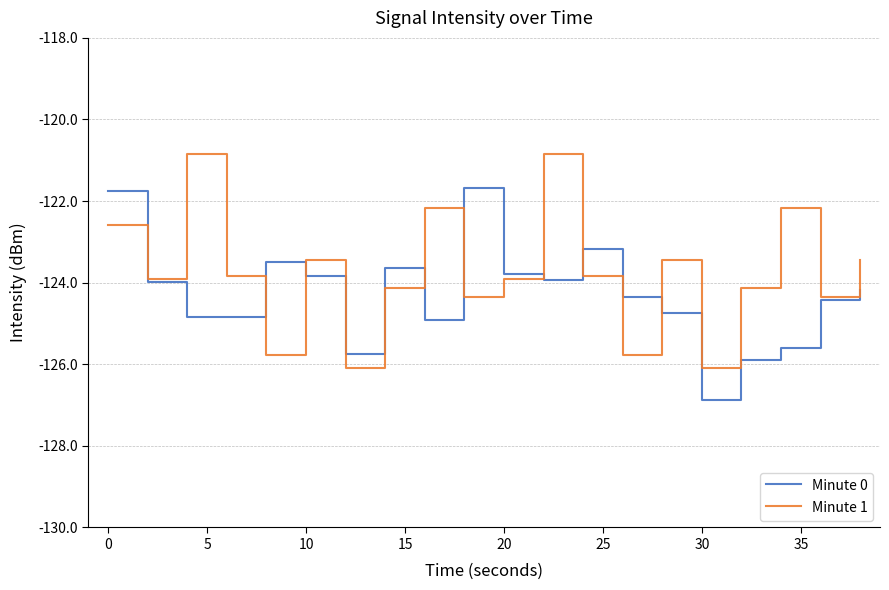

What is the difference between the second highest and minimum values in the Minute 1 series?

5.2